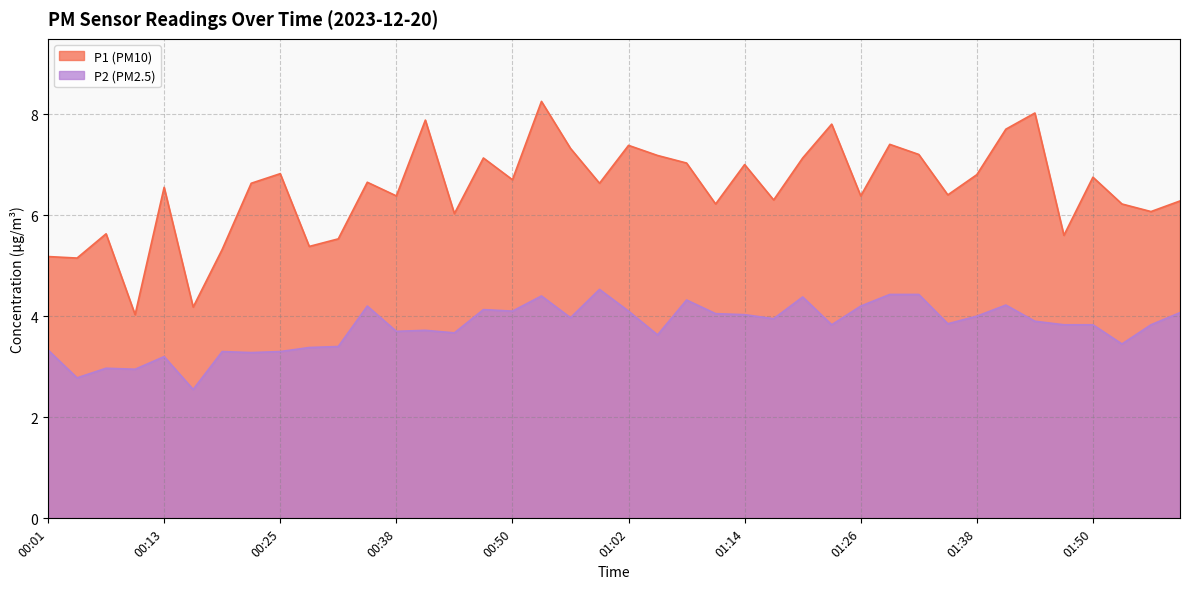

Reading left to right, transcribe all the data shown in this chart.

P1: 5.2	5.2	5.6	4.0	6.5	4.2	5.3	6.6	6.8	5.4	5.5	6.7	6.4	7.9	6.0	7.1	6.7	8.2	7.3	6.6	7.4	7.2	7.0	6.2	7.0	6.3	7.1	7.8	6.4	7.4	7.2	6.4	6.8	7.7	8.0	5.6	6.8	6.2	6.1	6.3
P2: 3.3	2.8	3.0	3.0	3.2	2.5	3.3	3.3	3.3	3.4	3.4	4.2	3.7	3.7	3.7	4.1	4.1	4.4	4.0	4.5	4.1	3.6	4.3	4.0	4.0	4.0	4.4	3.8	4.2	4.4	4.4	3.9	4.0	4.2	3.9	3.8	3.8	3.5	3.8	4.1